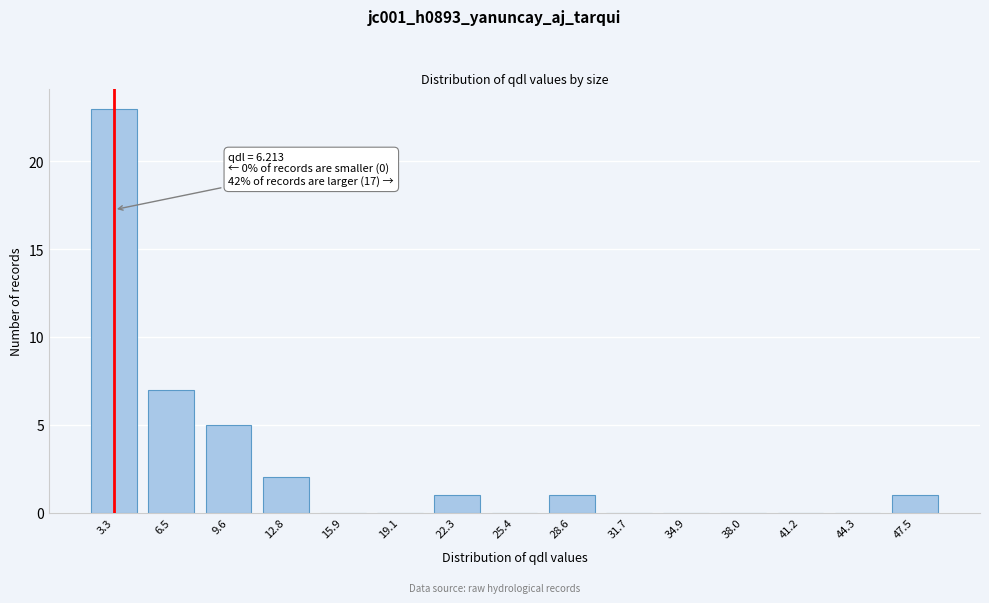

Reading left to right, transcribe all the data shown in this chart.

3.3=23	6.5=7	9.6=5	12.8=2	15.9=0	19.1=0	22.3=1	25.4=0	28.6=1	31.7=0	34.9=0	38.0=0	41.2=0	44.3=0	47.5=1